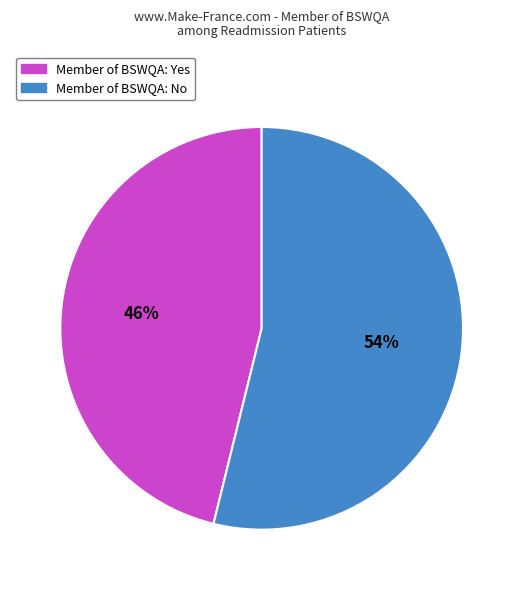

Does any single category account for the majority?

Yes